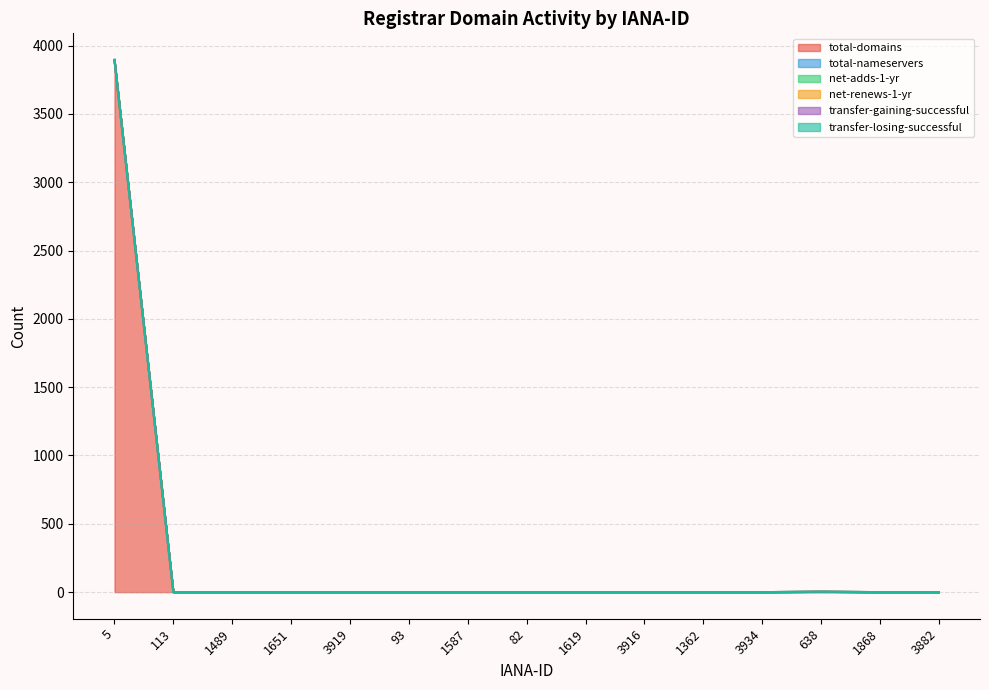

What position from the right is 1362?

5